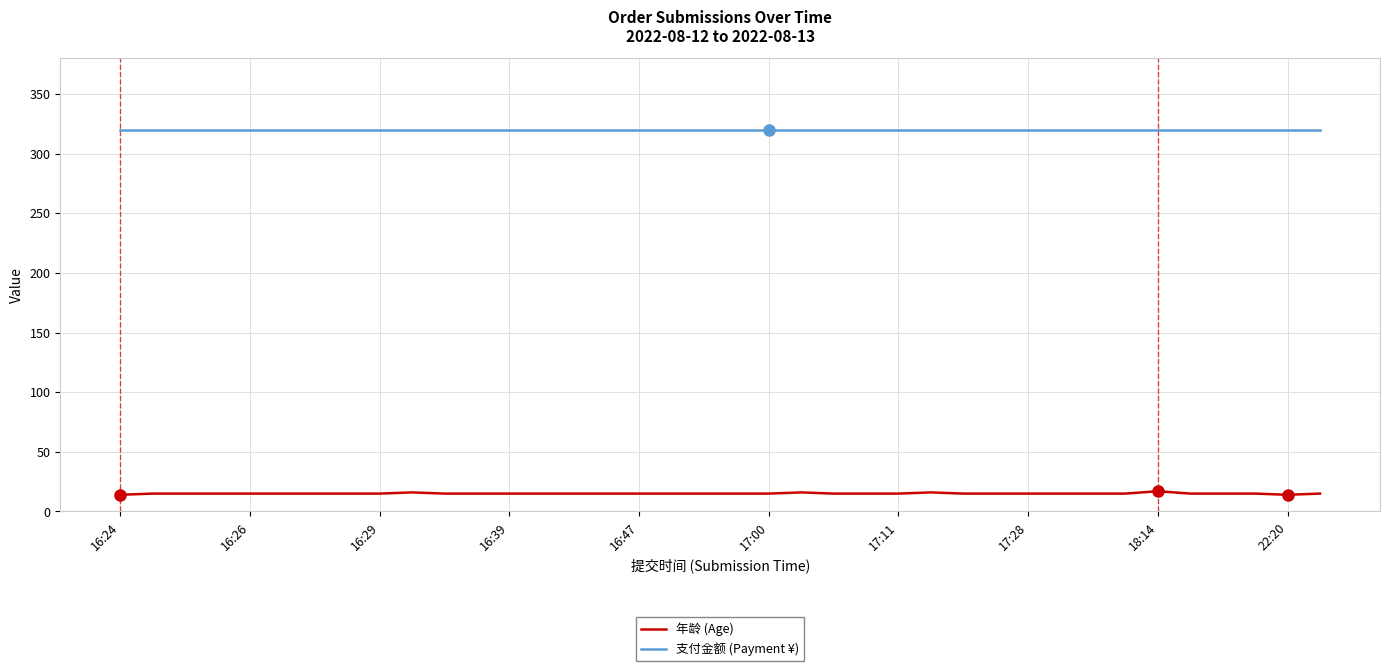

Which series has the largest range (max minus min)?

年龄 (Age)